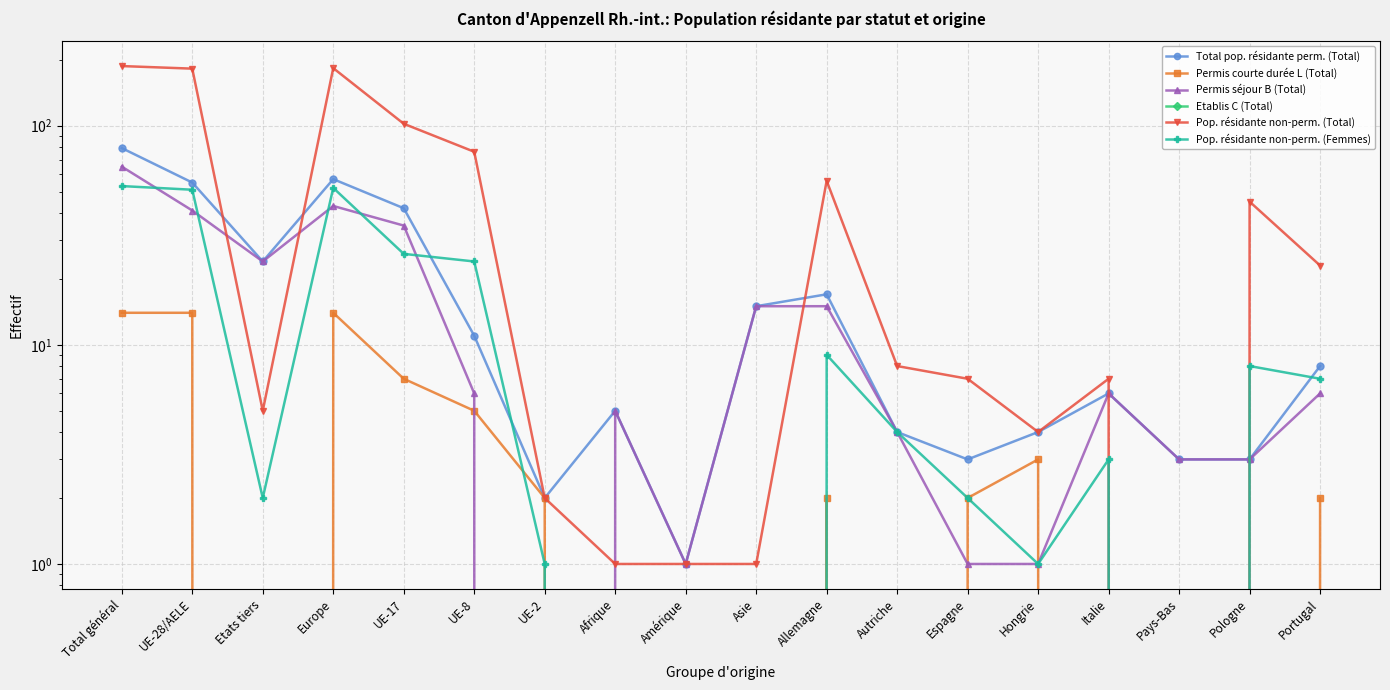

Is it true that Etablis C (Total) equals 0 at Afrique?

True